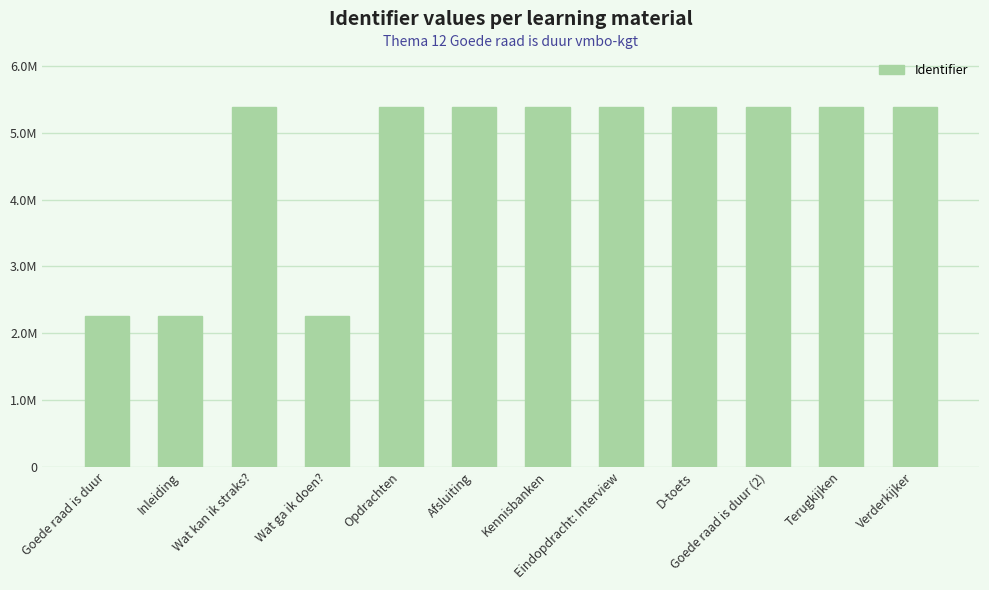

Which label corresponds to the largest value in the chart?

Verderkijker